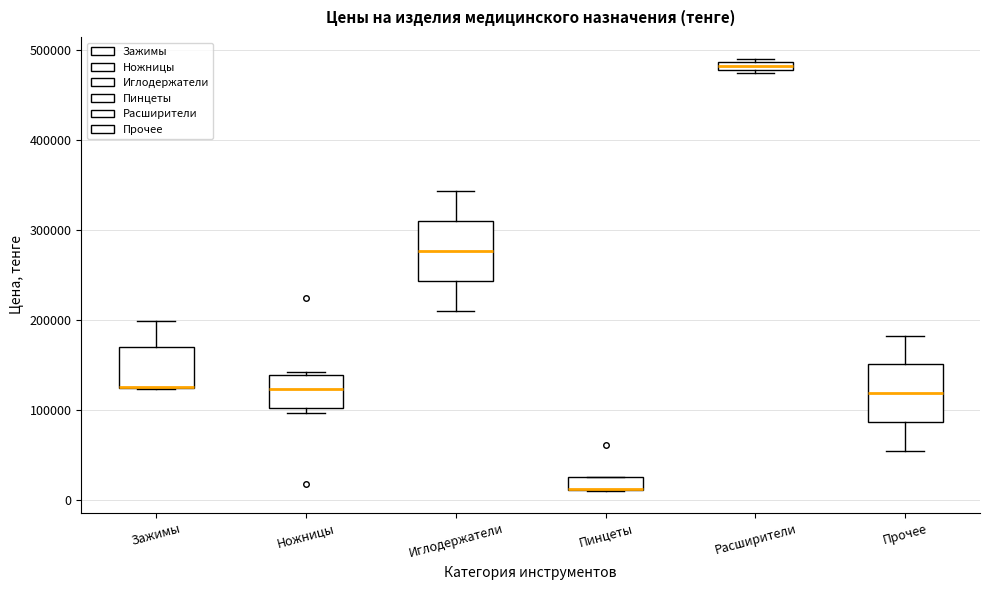

Where is the lower edge of the box for Ножницы on the y-axis? The values are not printed on the chart, so give them approximately, as read against the axis.

100000